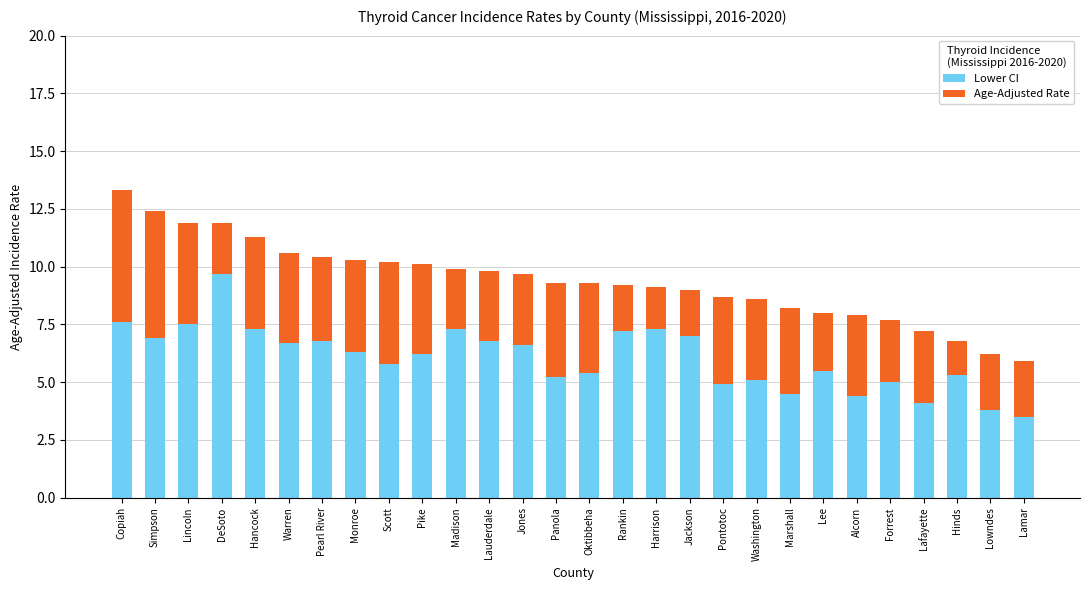

Where does the Lower CI series first go above 6?

Copiah